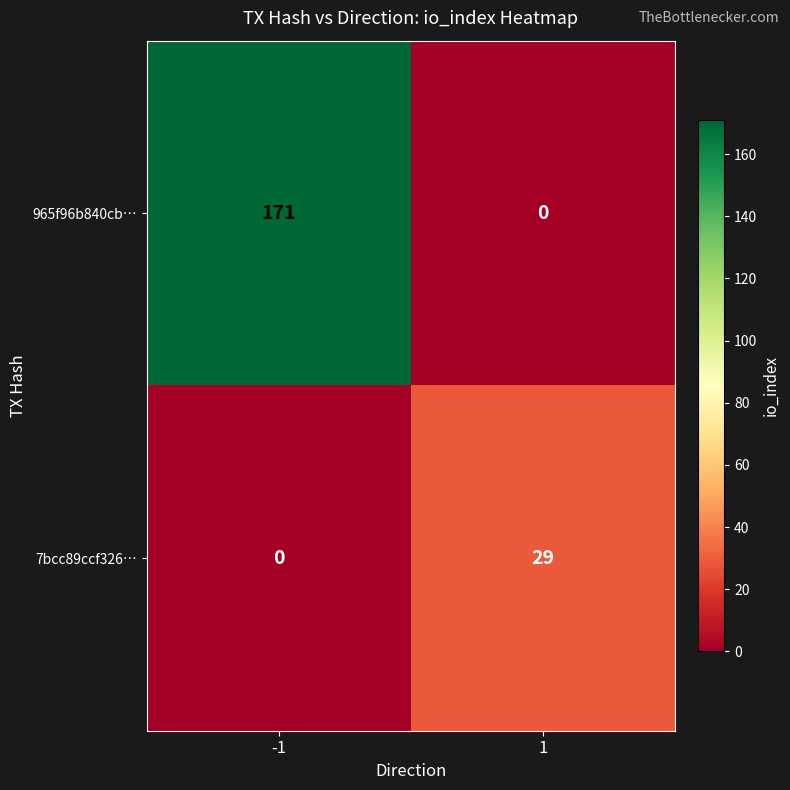

Count the number of categories in the chart.

2